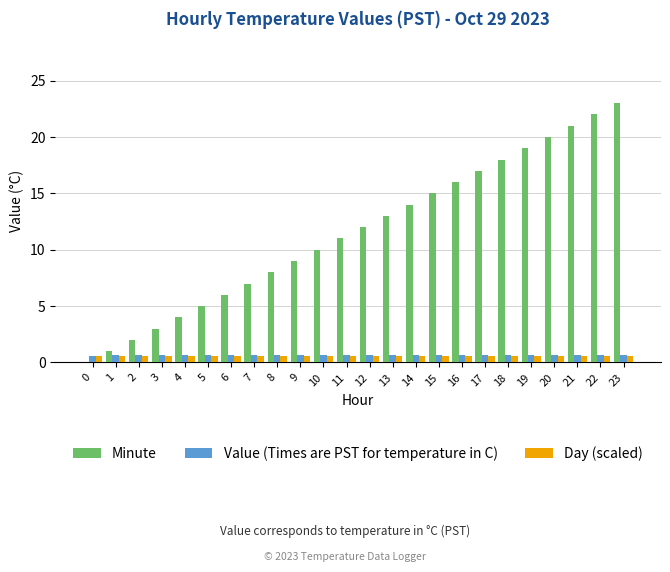

What is the greatest value displayed?

23.0